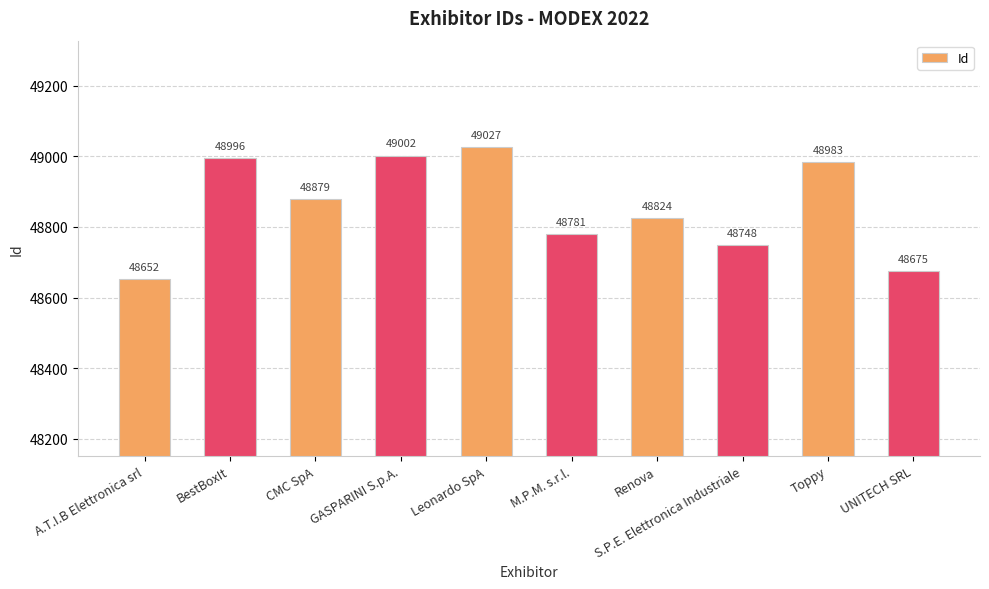

What is the value of the 8th bar from the left?

48748